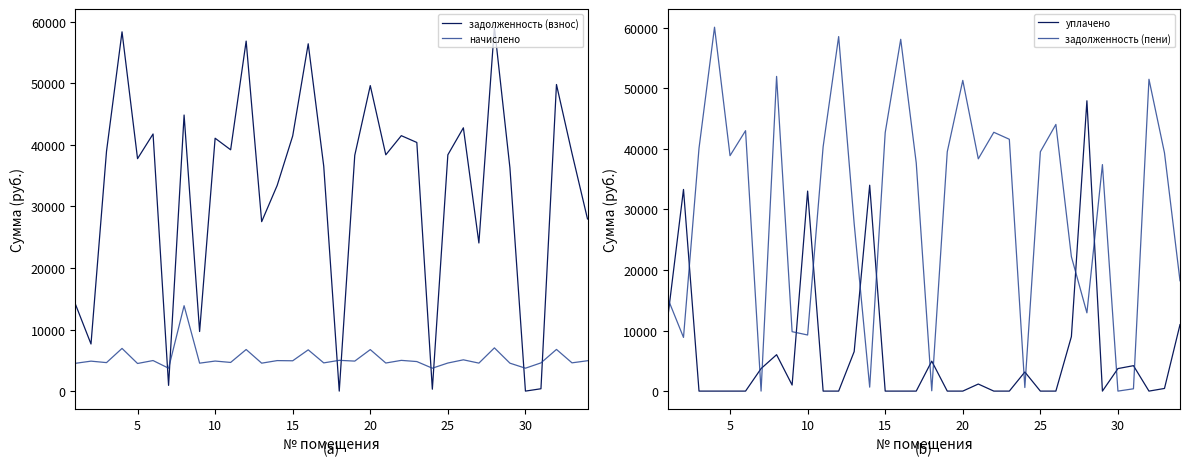

Which series has the widest spread of values?

задолженность (пени)